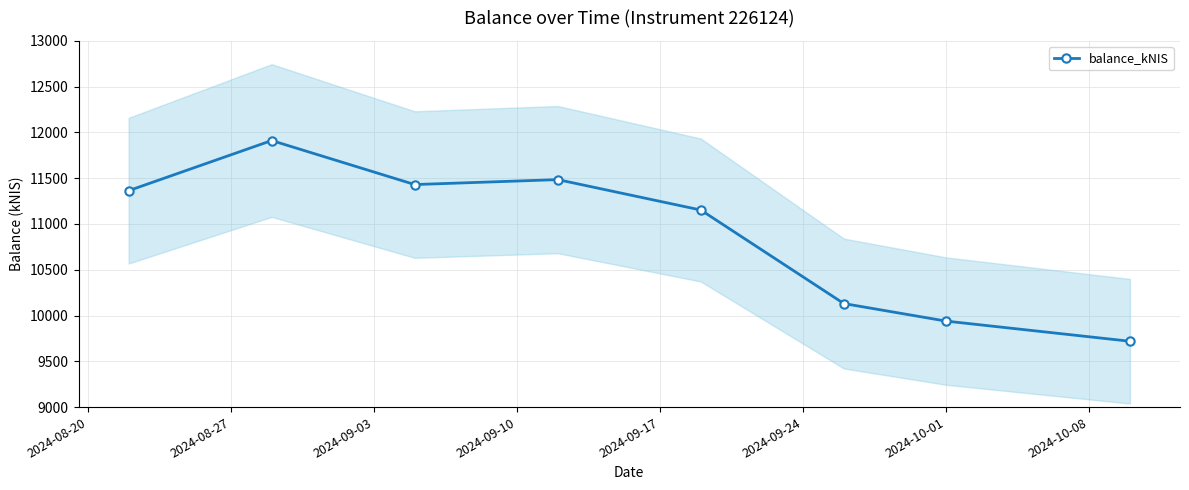

What is the value of the balance_kNIS point at the 4th from the left?

11484.6